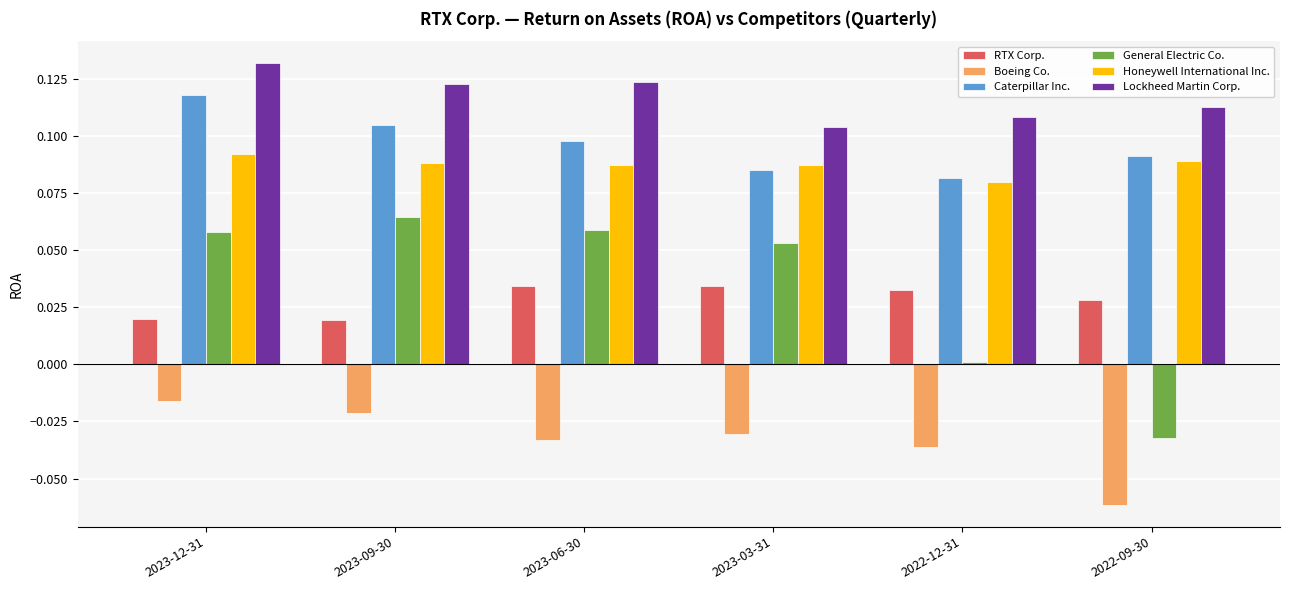

At 2023-12-31, list the series in order from largest to smallest.

Lockheed Martin Corp., Caterpillar Inc., Honeywell International Inc., General Electric Co., RTX Corp., Boeing Co.